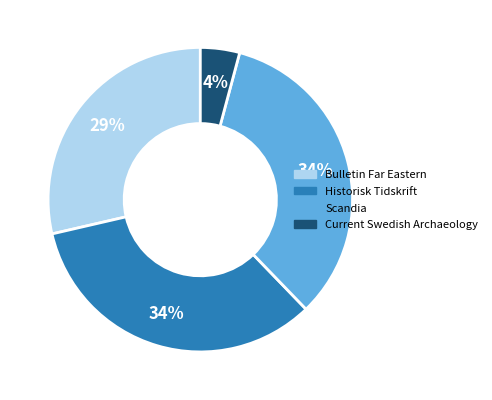

Is there any slice that represents more than half of the pie?

No